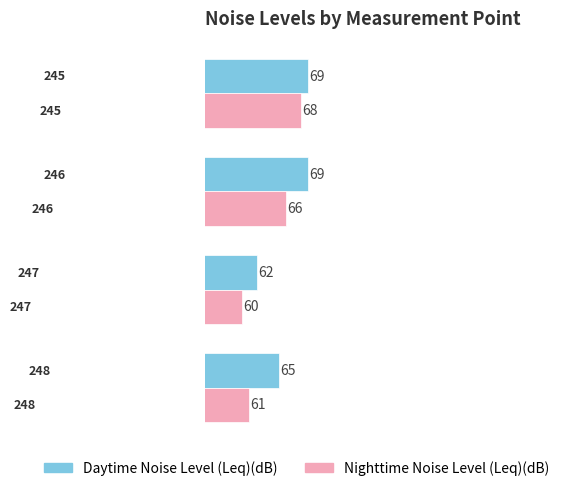

Which series has the largest range (max minus min)?

Nighttime Noise Level (Leq)(dB)